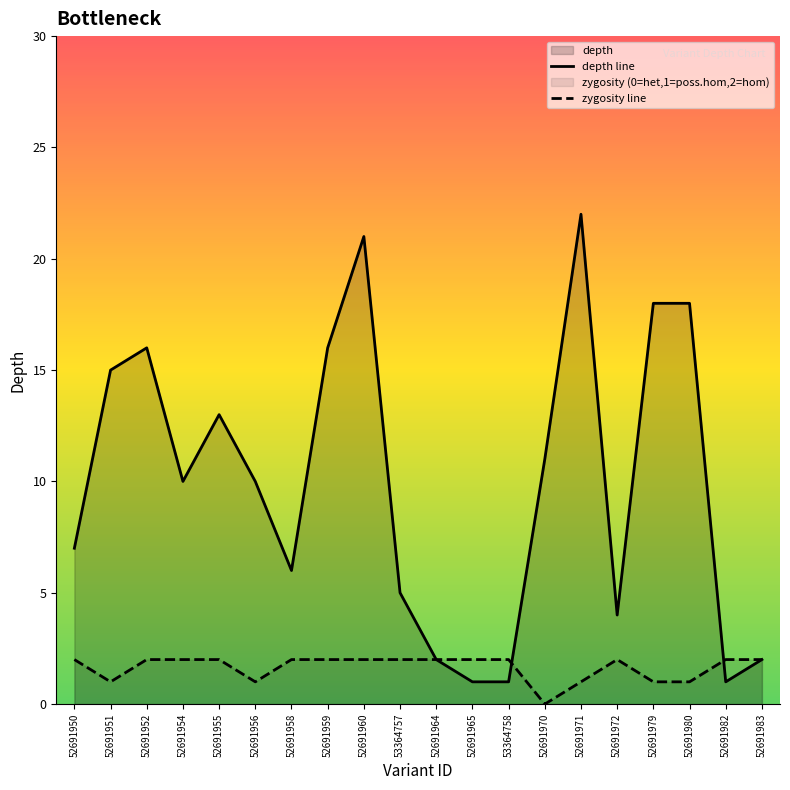

At which category is the sum across all series the highest?

52691960